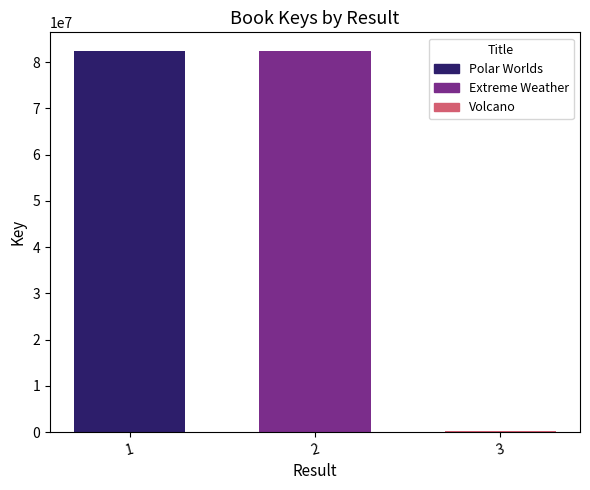

How many series are shown in this chart?

3